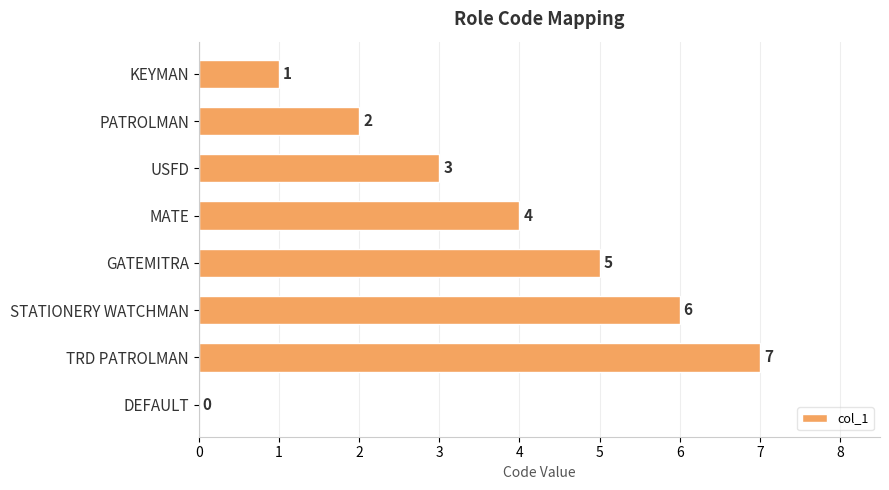

The chart shows a value of 9 at TRD PATROLMAN. True or false?

False